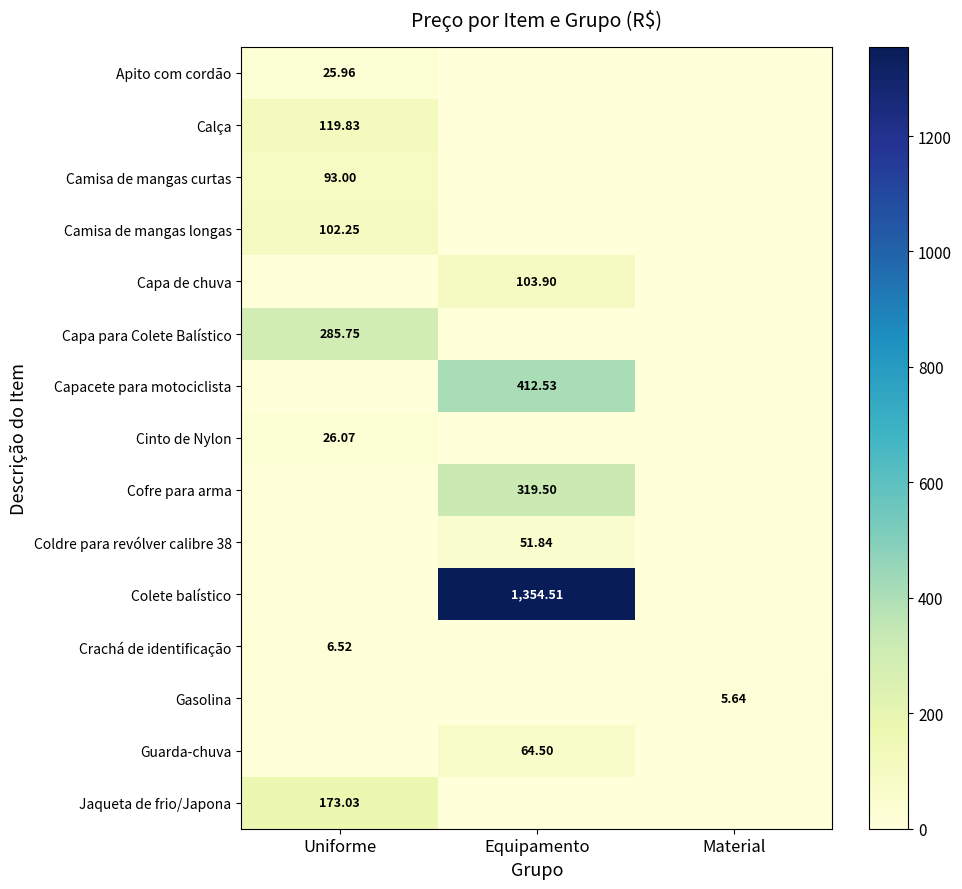

What is the maximum value for Crachá de identificação?

6.5